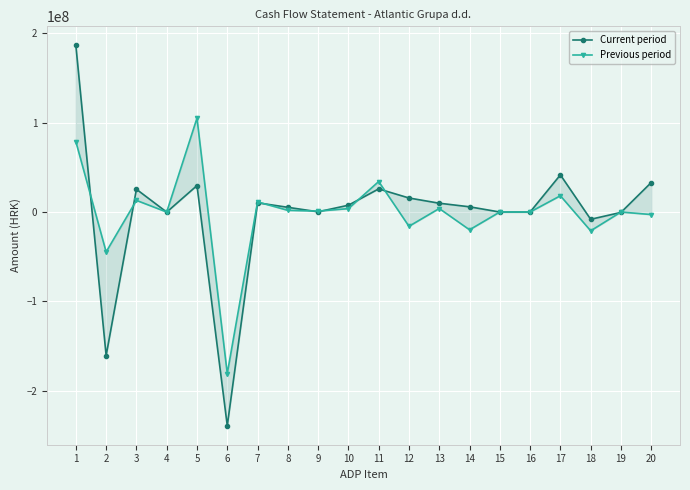

What is the difference between the maximum and second lowest values in the Current period series?

347332603